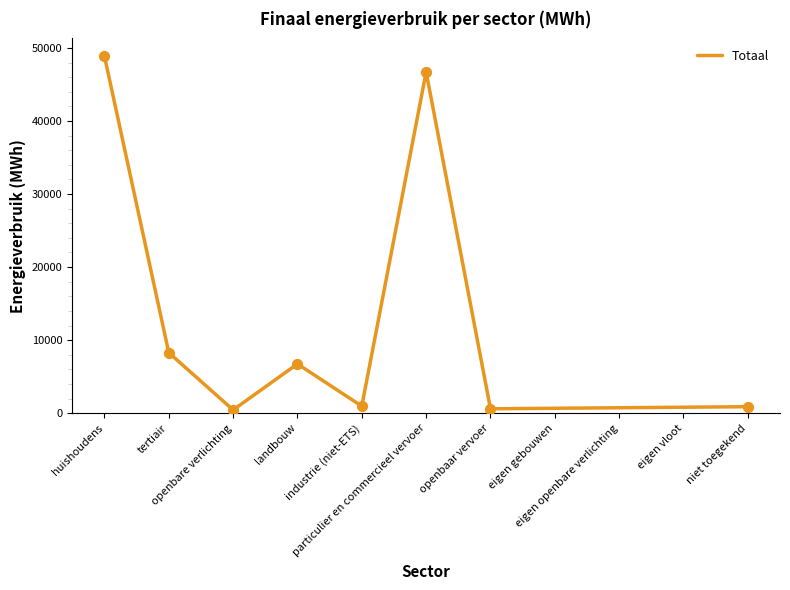

What is the change in value from landbouw to particulier en commercieel vervoer?

+39961.6